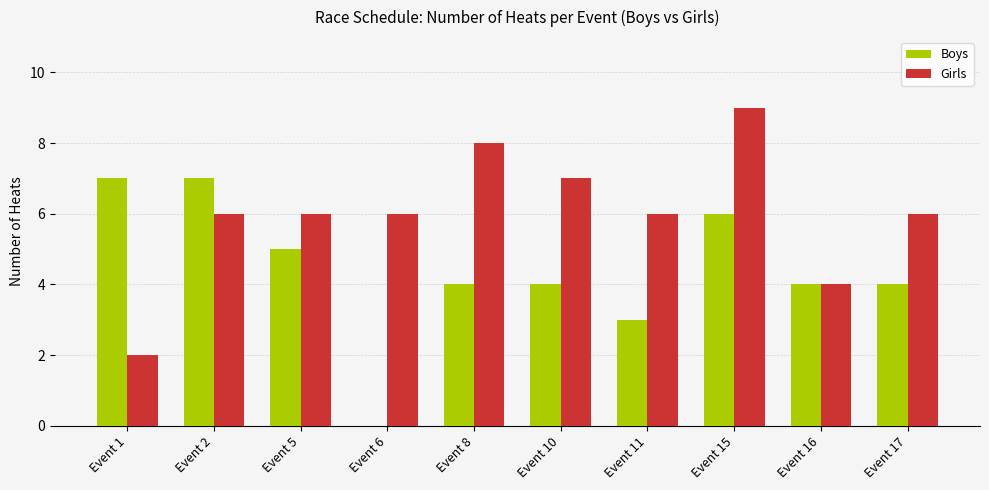

Is it true that Girls equals 9 at Event 2?

False